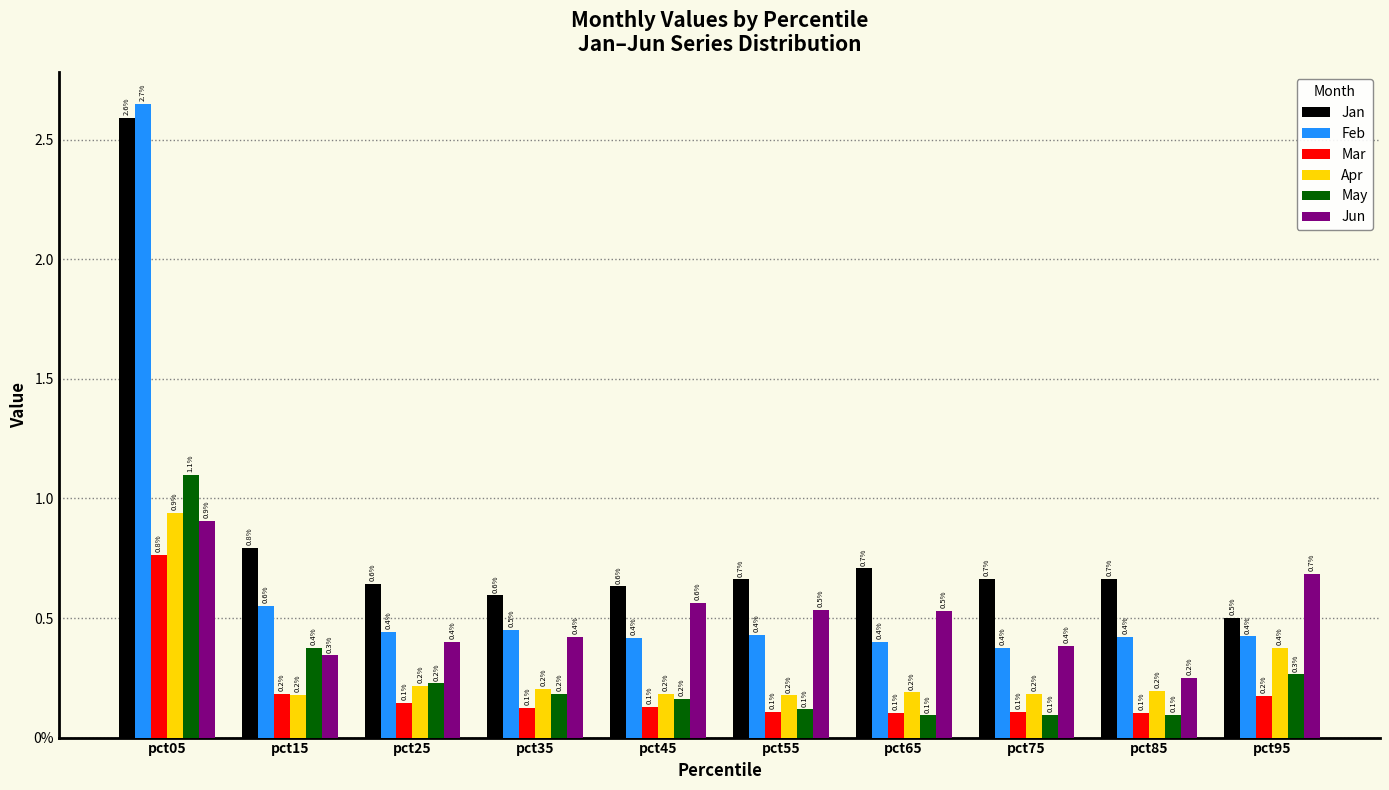

Between pct05 and pct45, which series saw the biggest shift?

Feb